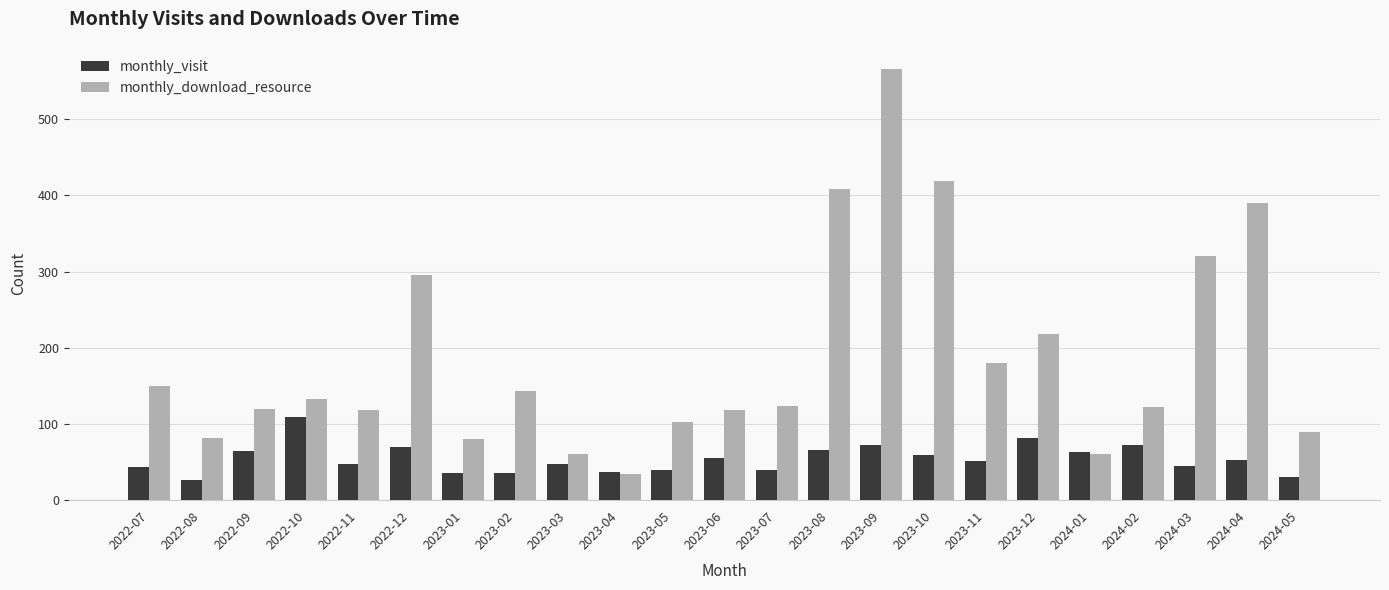

True or false: monthly_visit has a value of 70 at 2022-12.

True